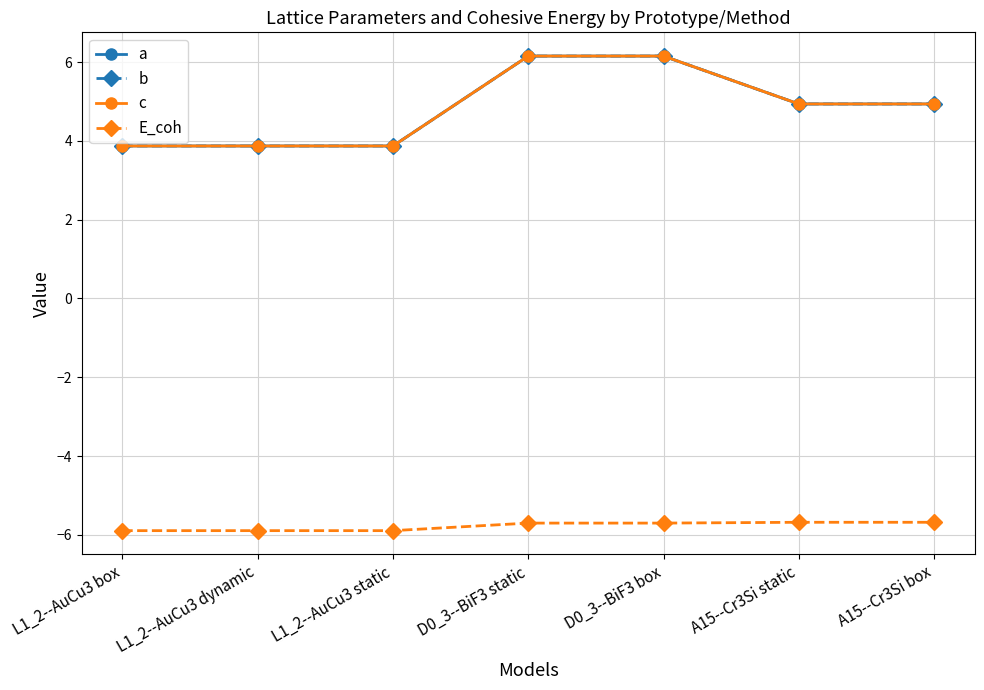

The E_coh series shows -1.5 at D0_3--BiF3 static. True or false?

False